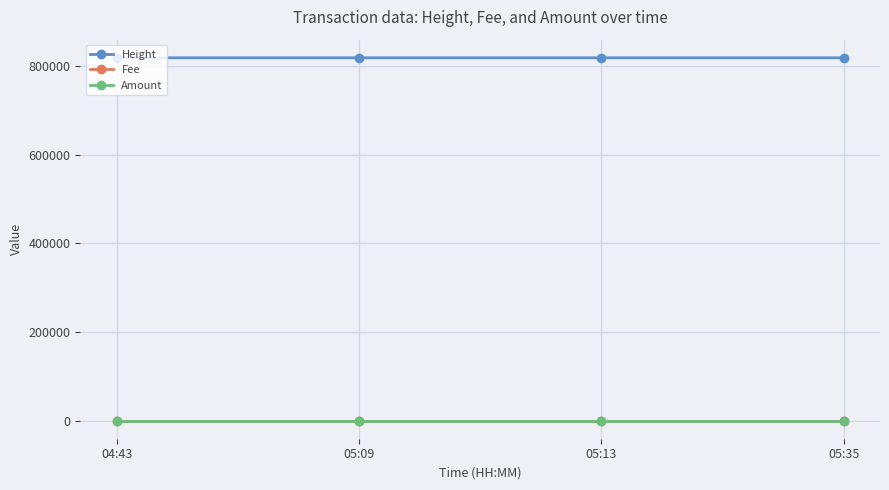

Is the value of Height at 05:13 greater than the value of Amount at 04:43?

Yes